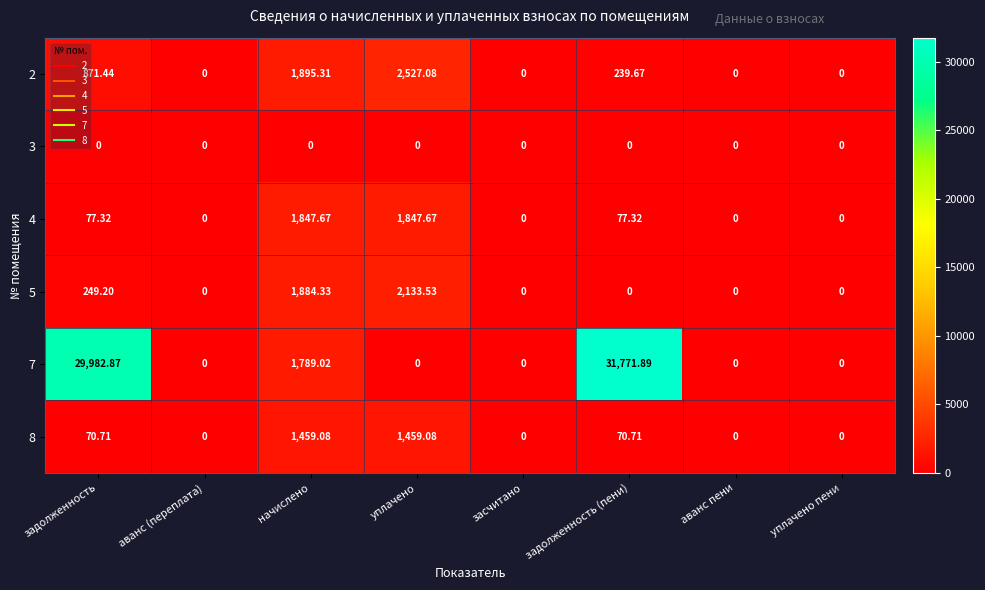

At which category is the sum across all series the highest?

задолженность (пени)